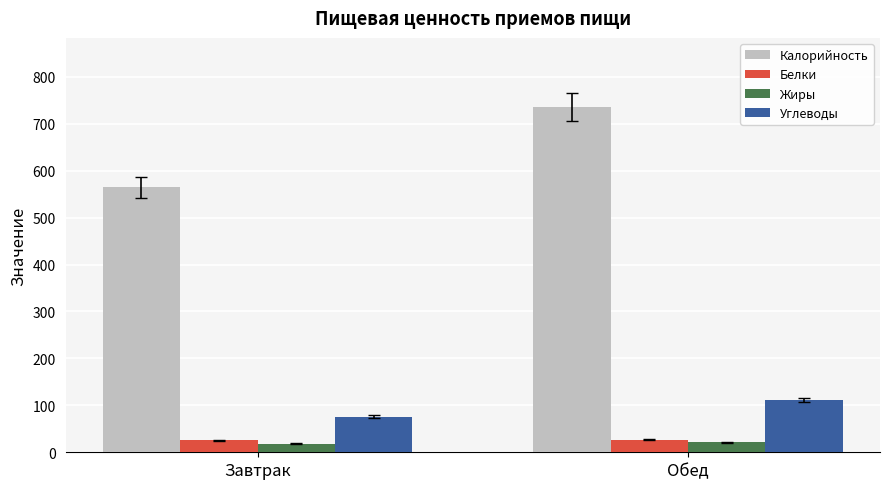

How many series are shown in this chart?

4